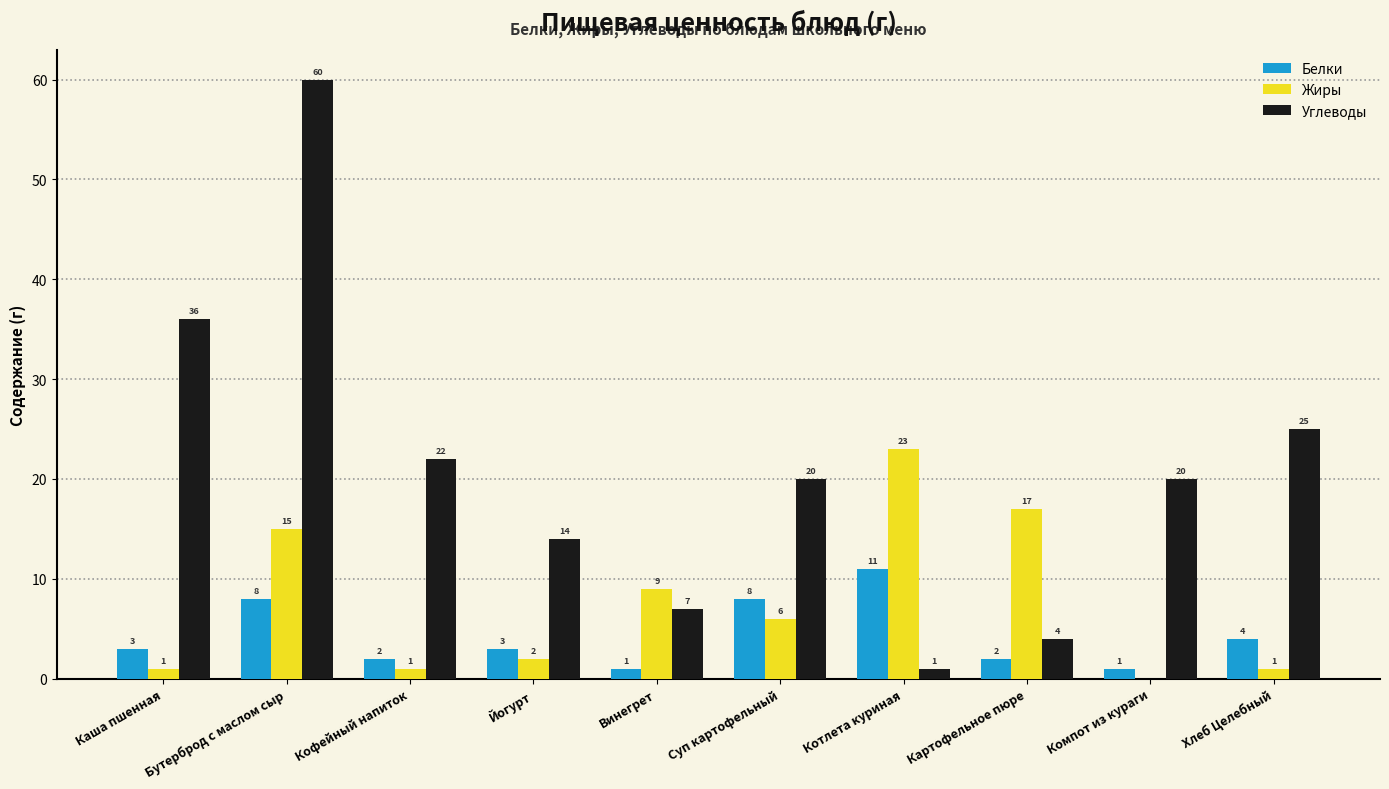

What is the total value across all series at Хлеб Целебный?

30